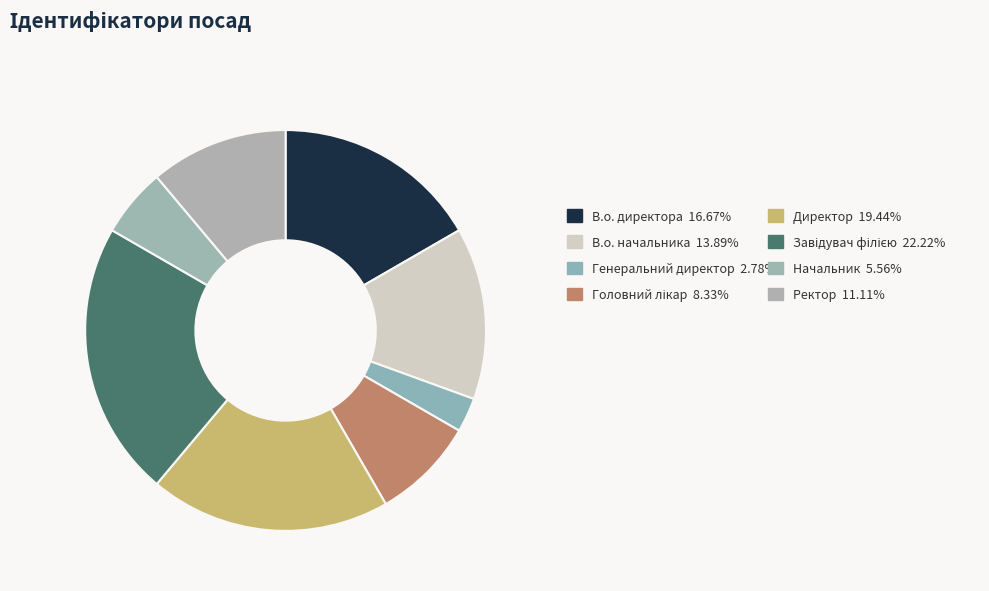

How many slices are in this pie chart?

8